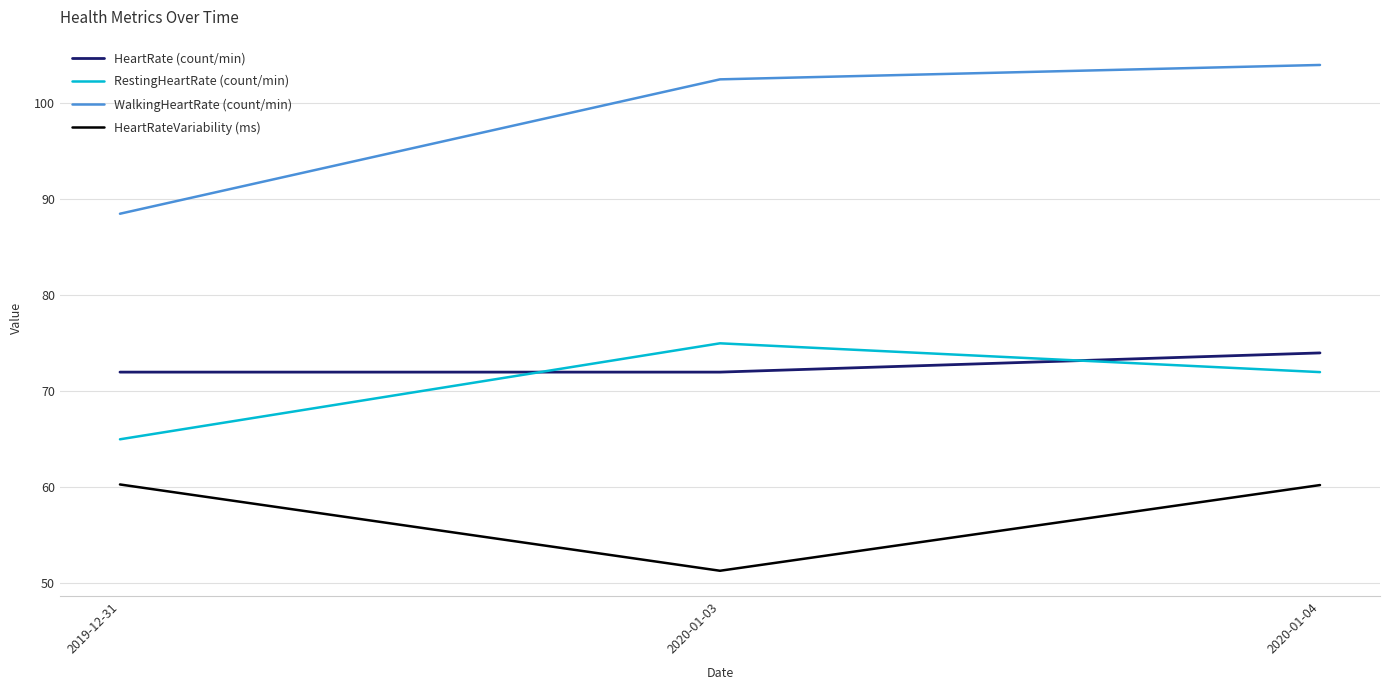

At which category does the chart reach its minimum across all series?

2020-01-03